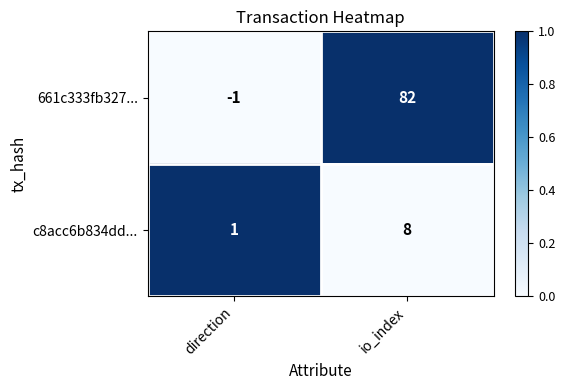

Rank the series by their maximum value, from lowest to highest.

c8acc6b834dd..., 661c333fb327...